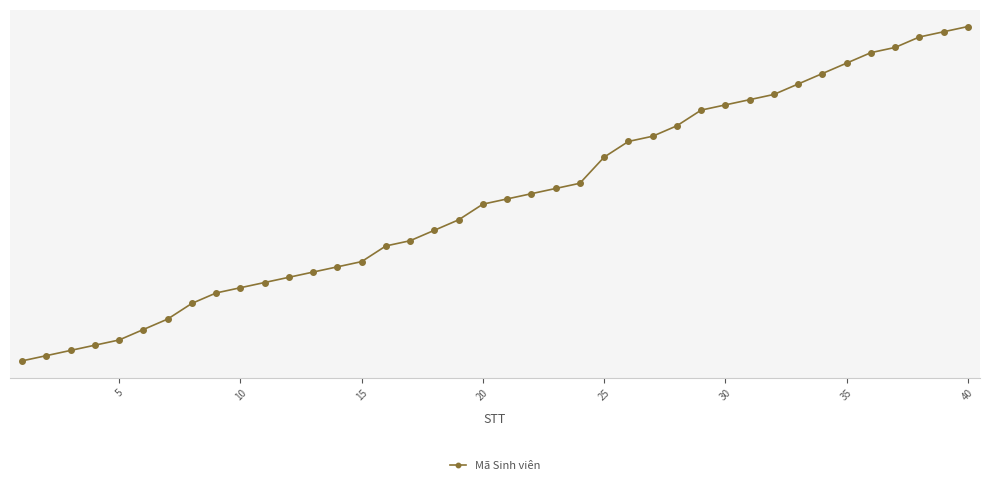

Is this an area chart (filled region under the line)?

No